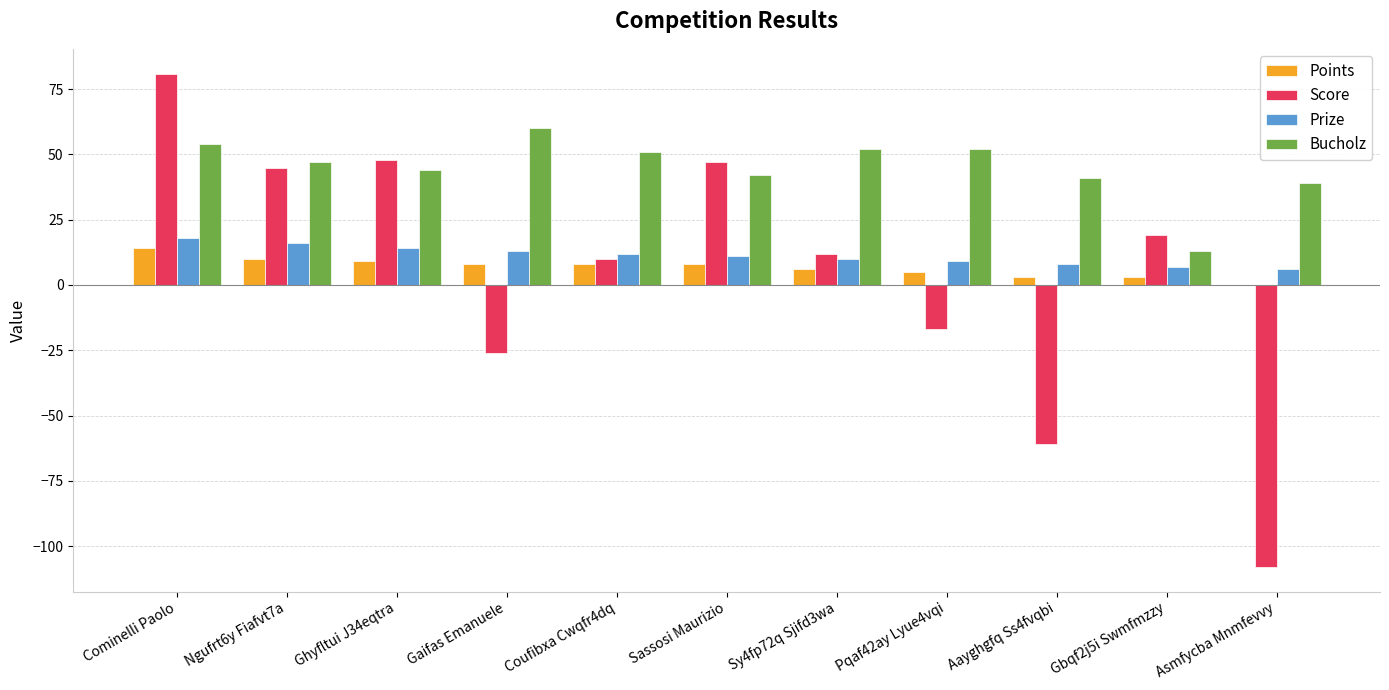

Which series changed the most between Gaifas Emanuele and Coufibxa Cwqfr4dq?

Score